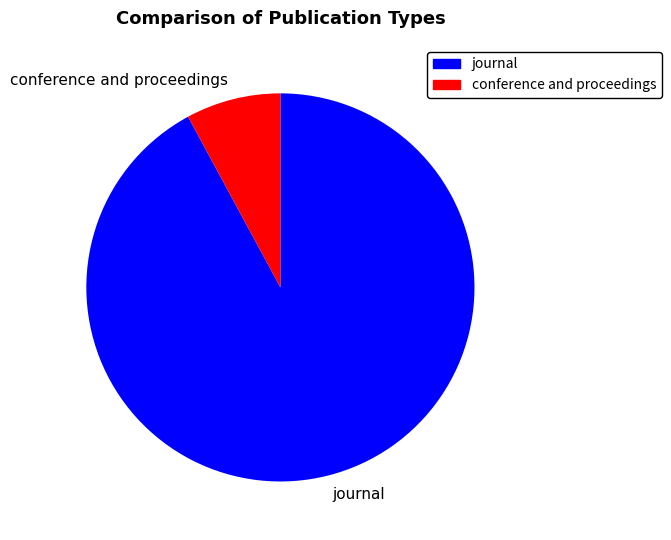

Does journal account for over 50% of the chart?

Yes